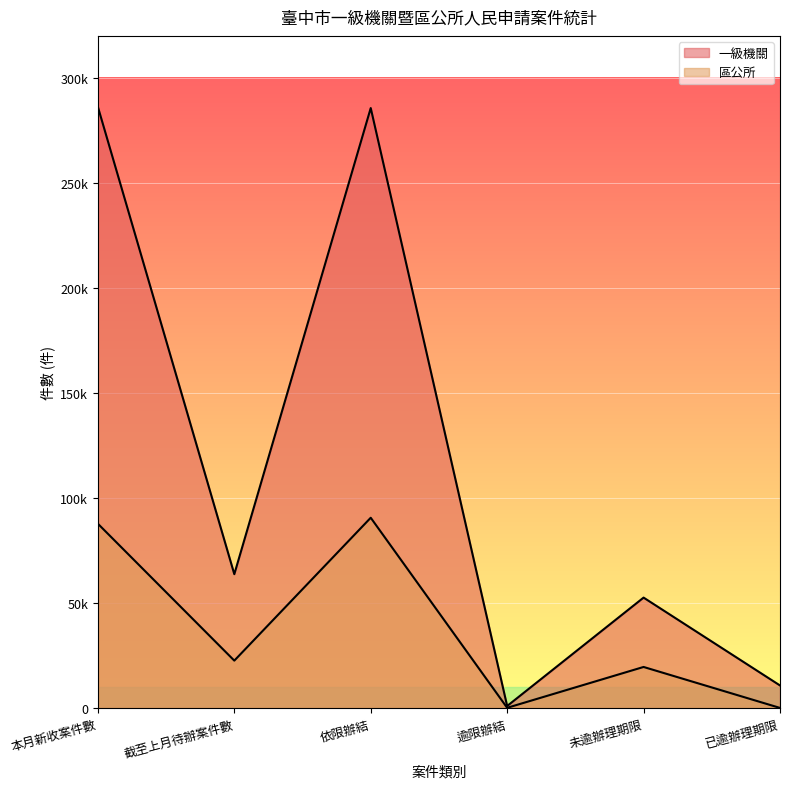

Between 截至上月待辦案件數 and 已逾辦理期限, which is larger?

截至上月待辦案件數